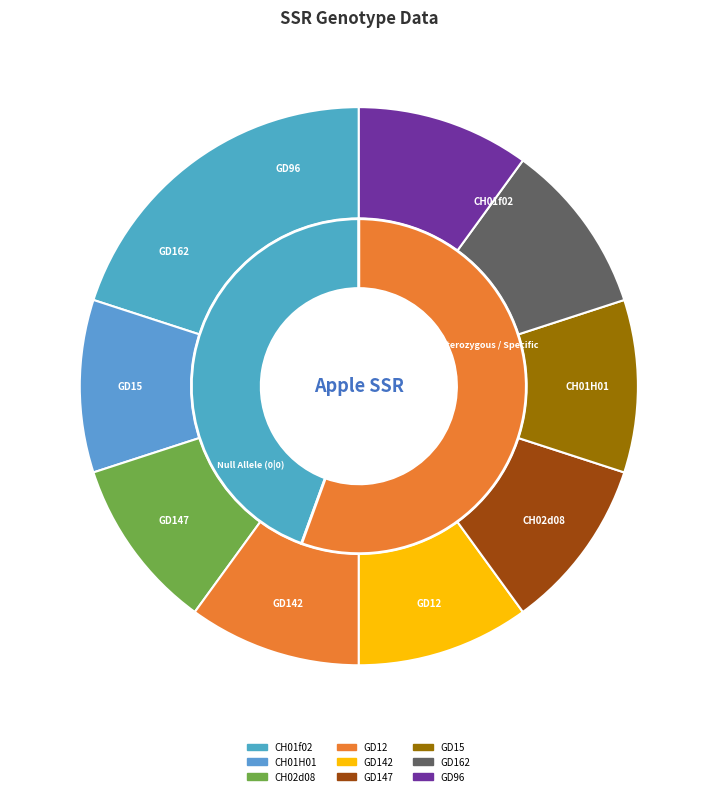

Which has a higher value, GD162_0; GD162_0 or GD147_141; GD147_141?

GD162_0; GD162_0